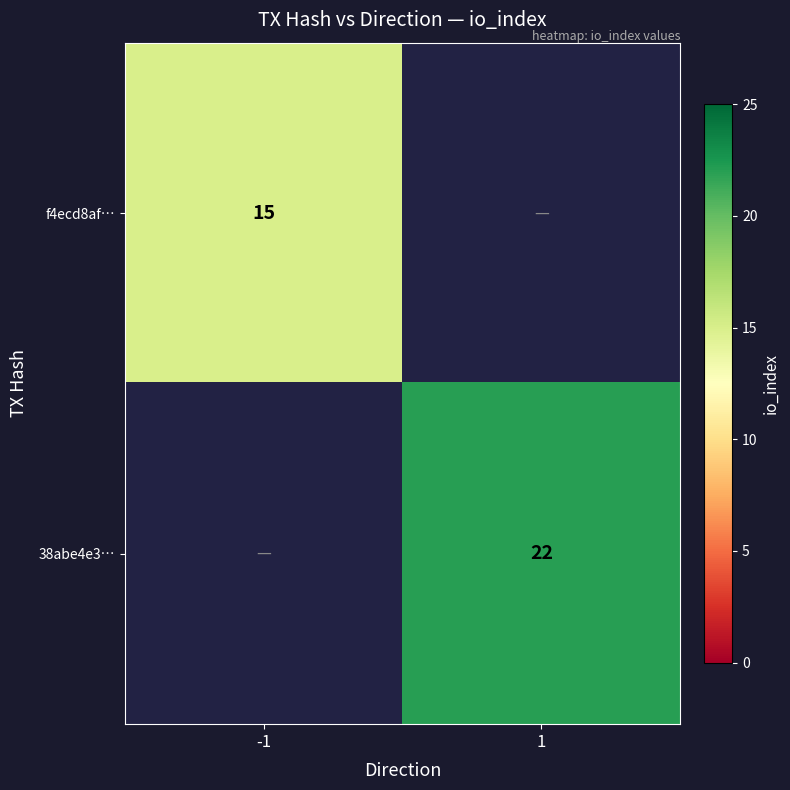

True or false: f4ecd8af… has a value of 15 at -1.

True